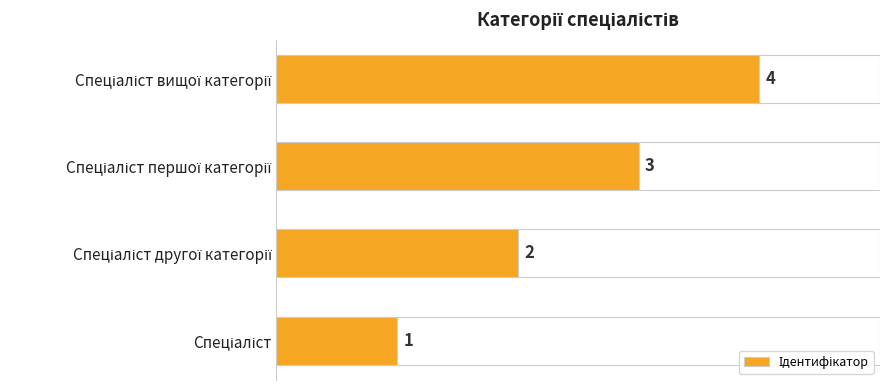

Is it true that the value at Спеціаліст is 1?

True